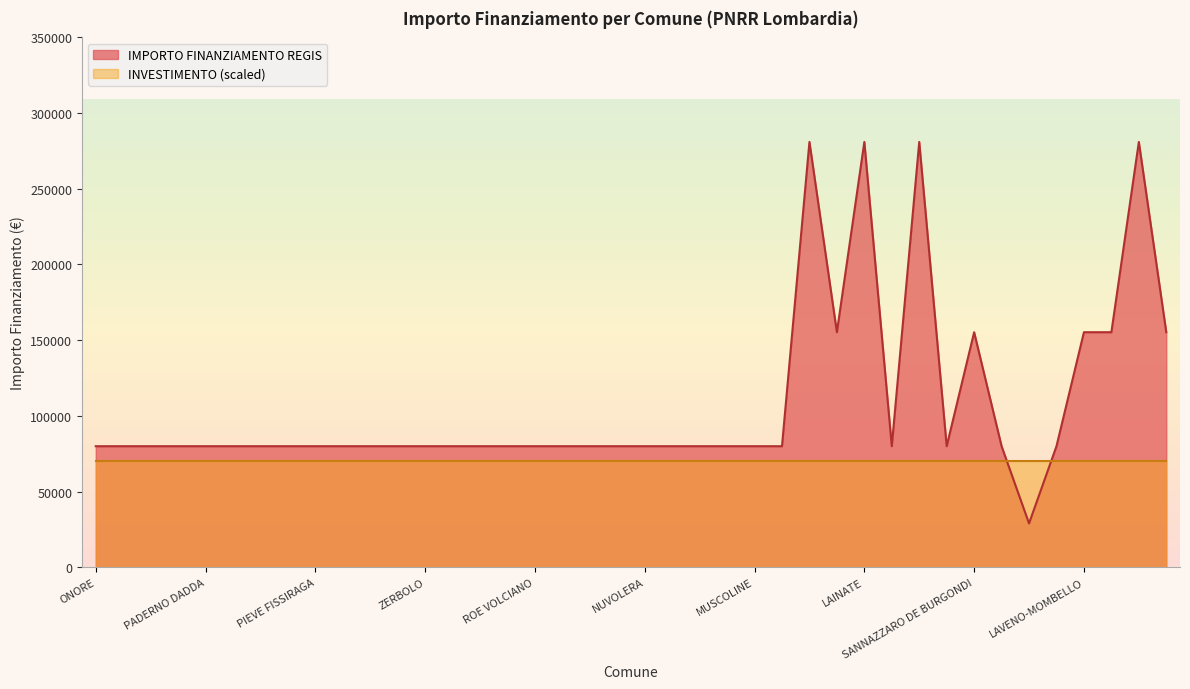

What position from the right is CARAVATE?

7